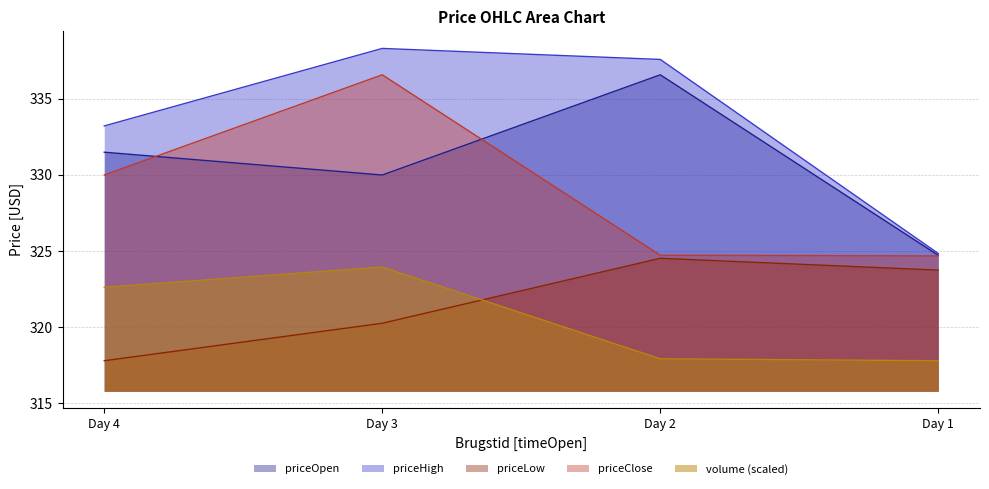

At which label is priceLow closest to 321?

Day 3